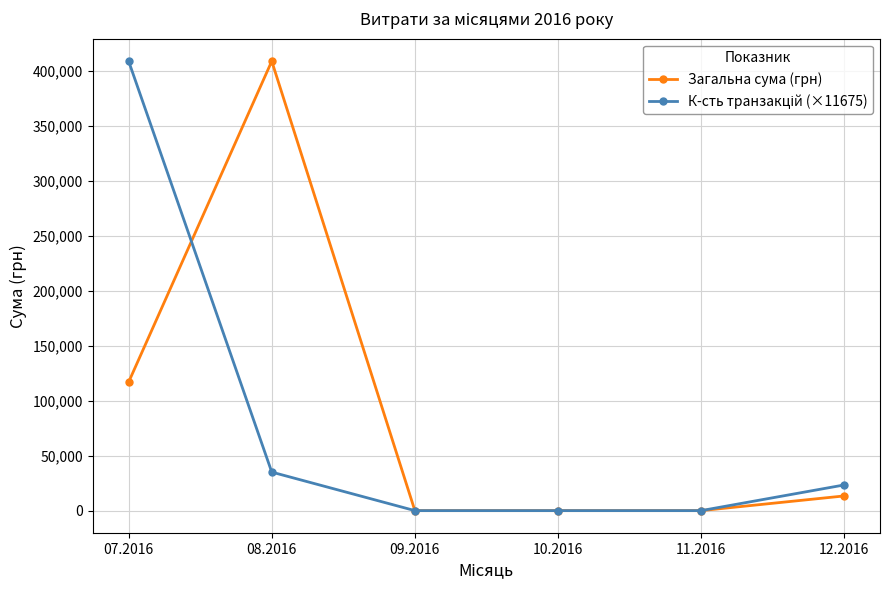

At which category does Загальна сума (грн) reach its first local peak?

08.2016